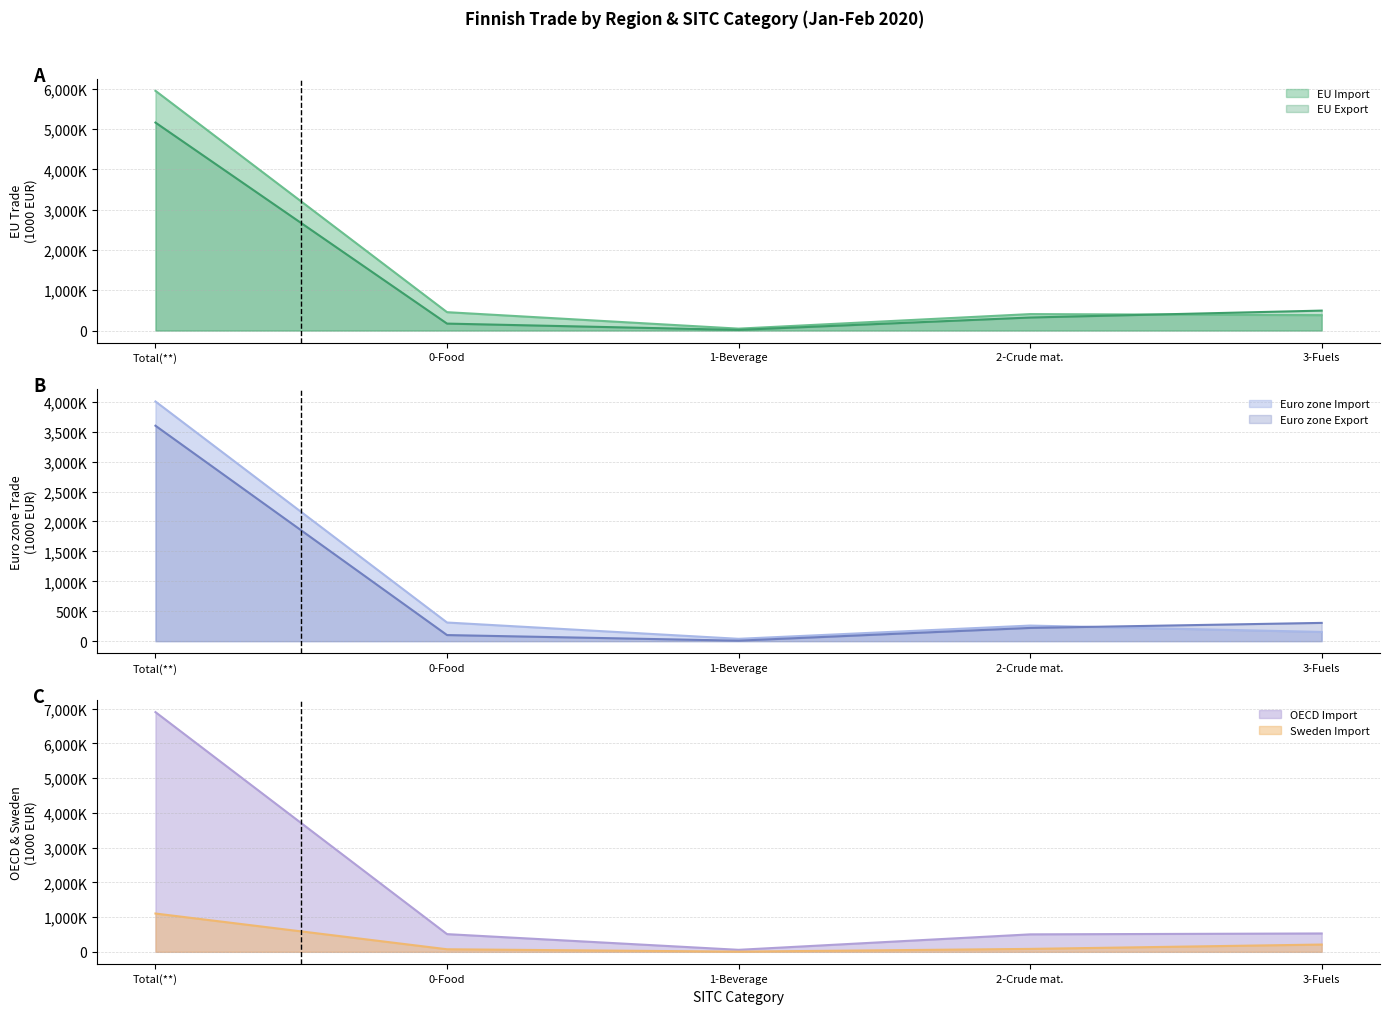

The value of Sweden Import at 1 is 5344. True or false?

True